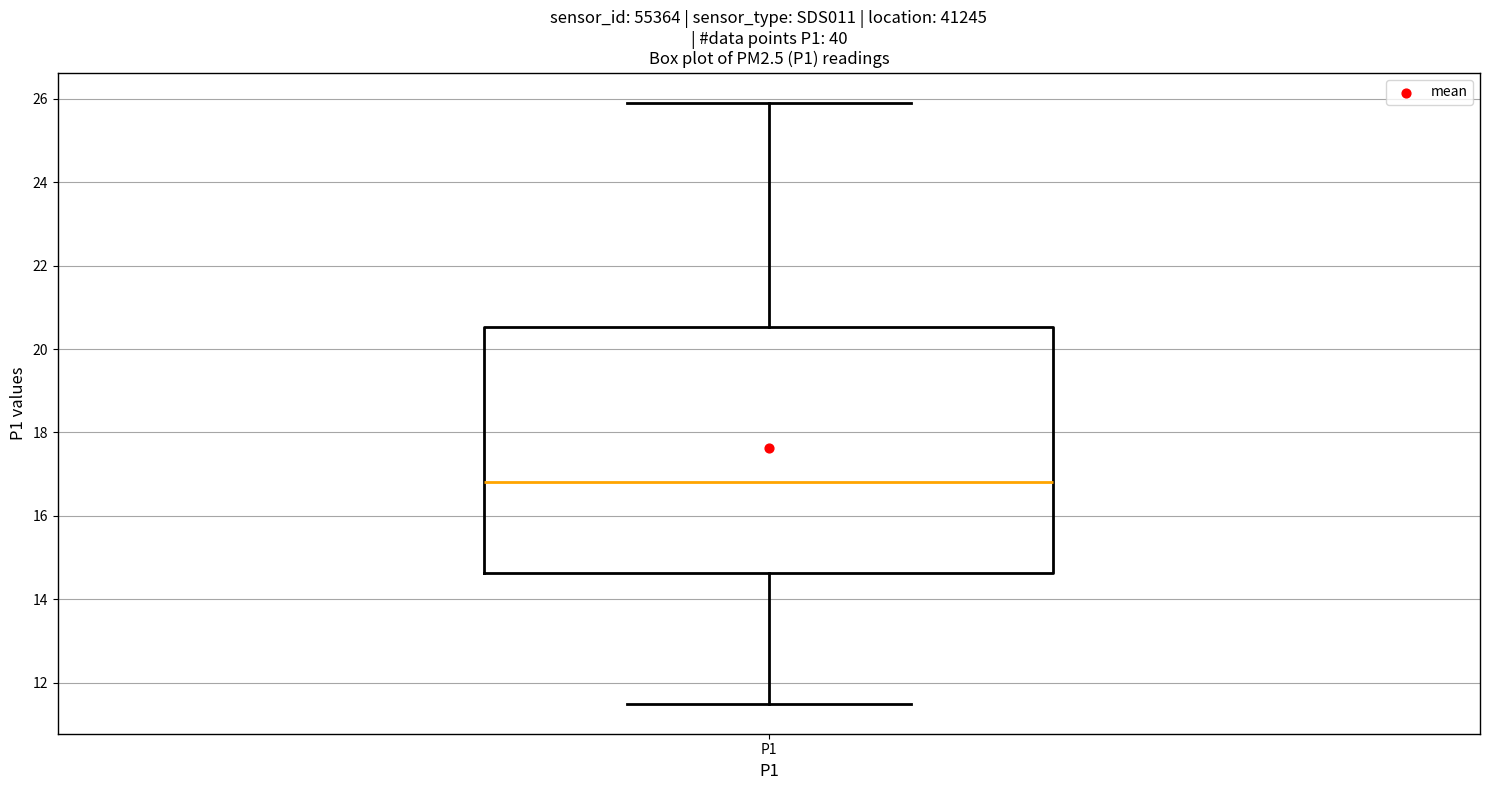

Where does the upper whisker of the box for P1 end on the y-axis? The values are not printed on the chart, so give them approximately, as read against the axis.

26.0